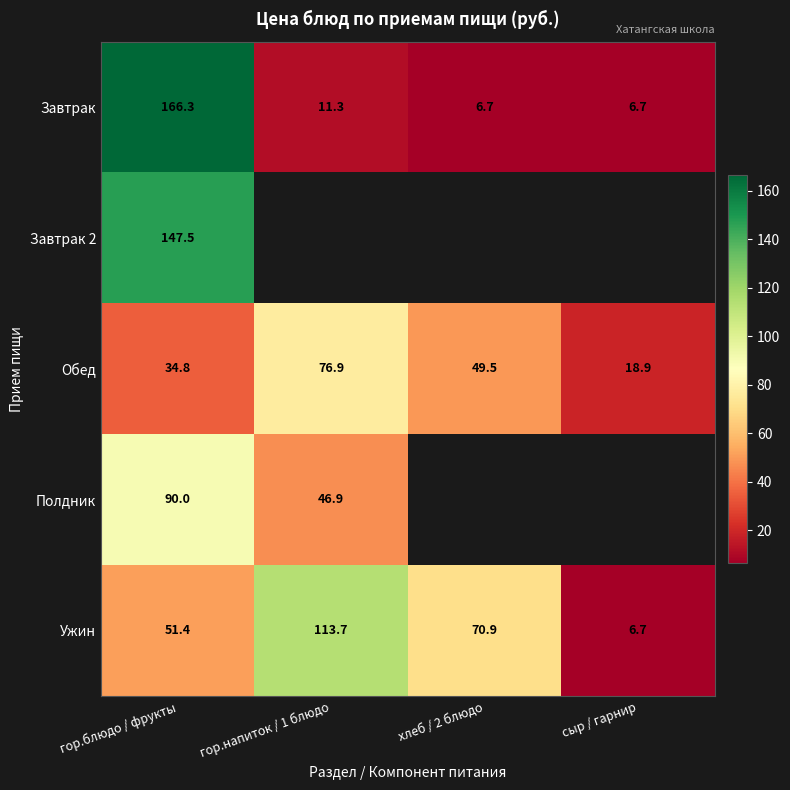

Which category has the lowest value in the Ужин series?

сыр / гарнир